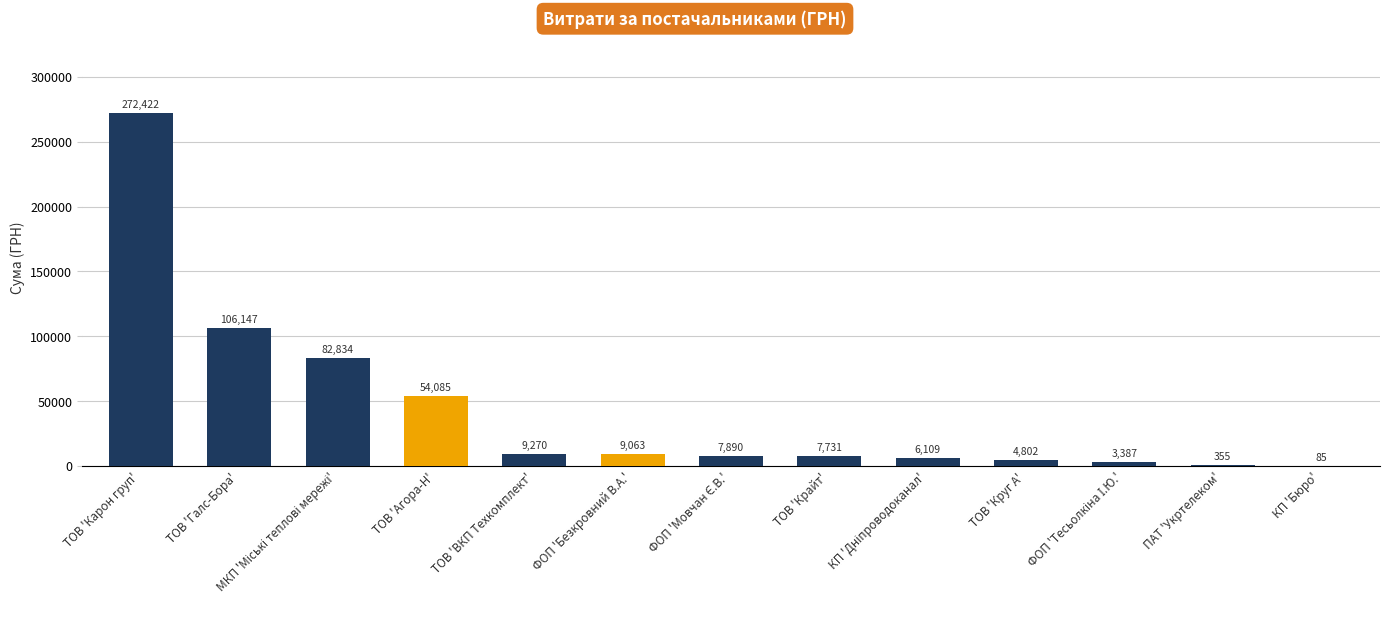

Count the number of categories in the chart.

13